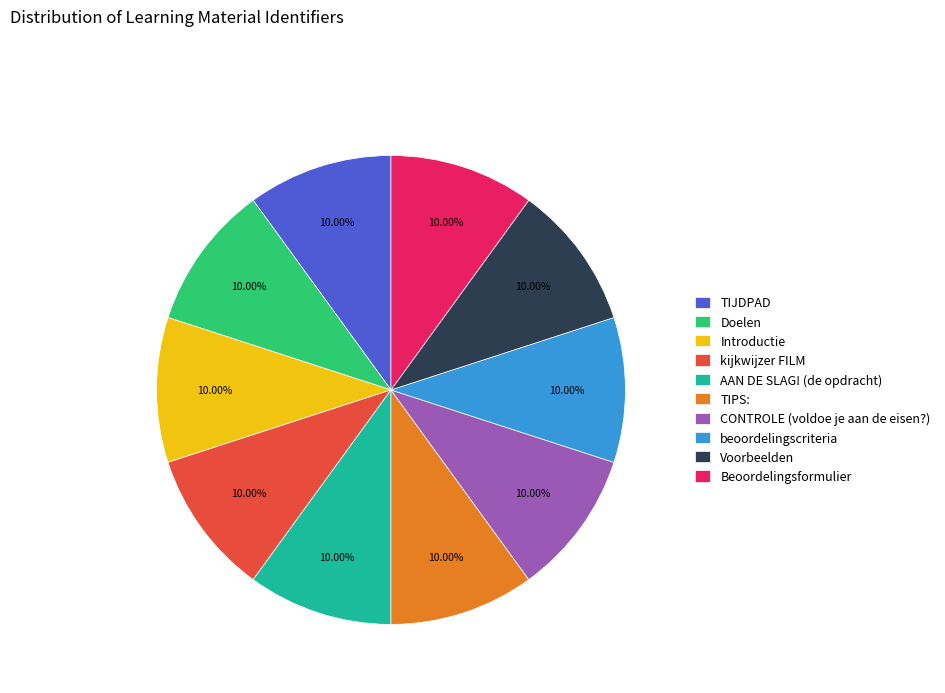

To the nearest percent, what is the combined percentage of TIPS: and TIJDPAD?

20%